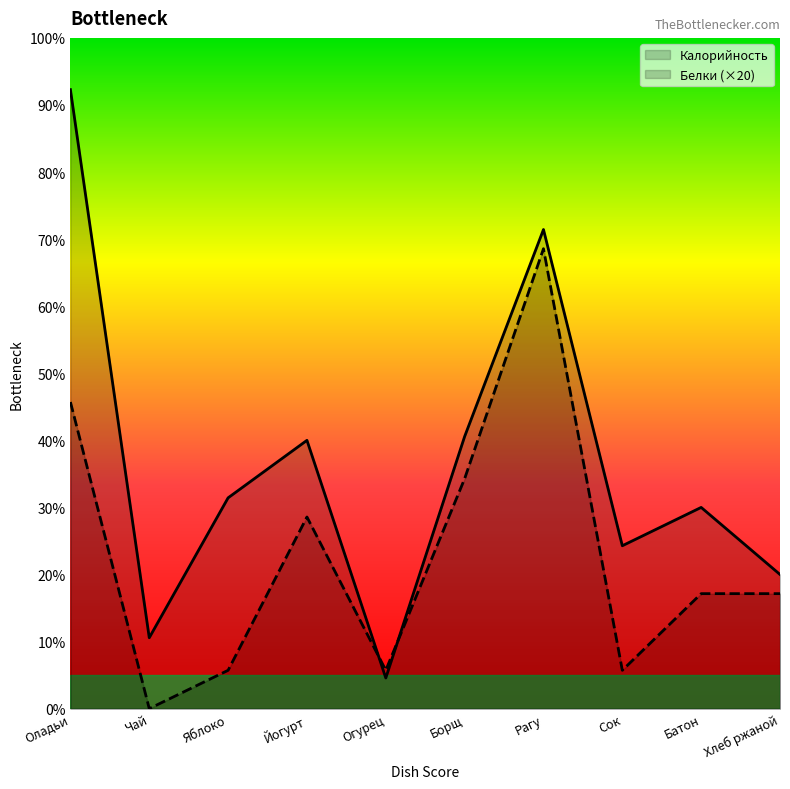

Between which two adjacent categories do Белки (×20) and Калорийность first intersect?

Йогурт and Огурец